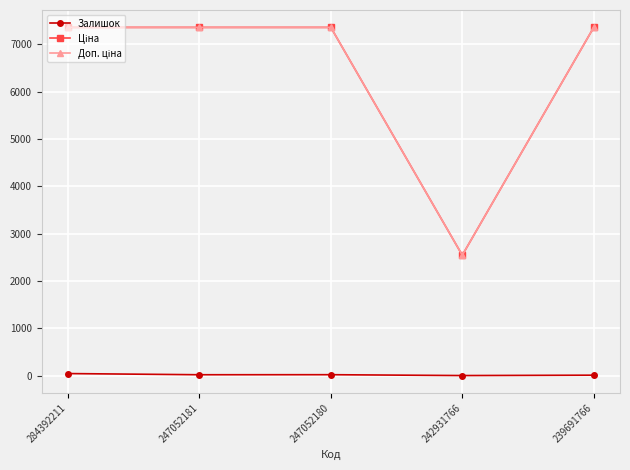

What is the maximum value shown in the chart?

7360.2